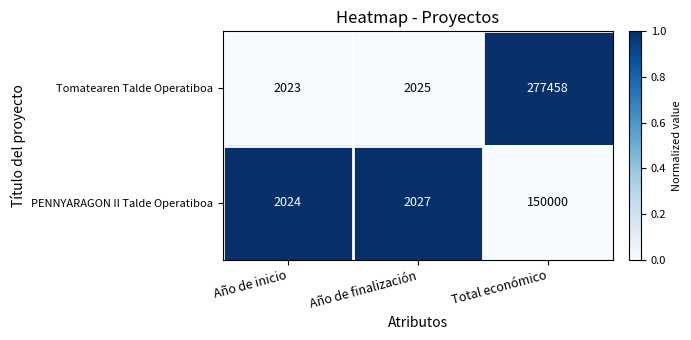

Reading left to right, extract all data points from this chart.

Tomatearen Talde Operatiboa: 2023	2025	277458
PENNYARAGON II Talde Operatiboa: 2024	2027	150000